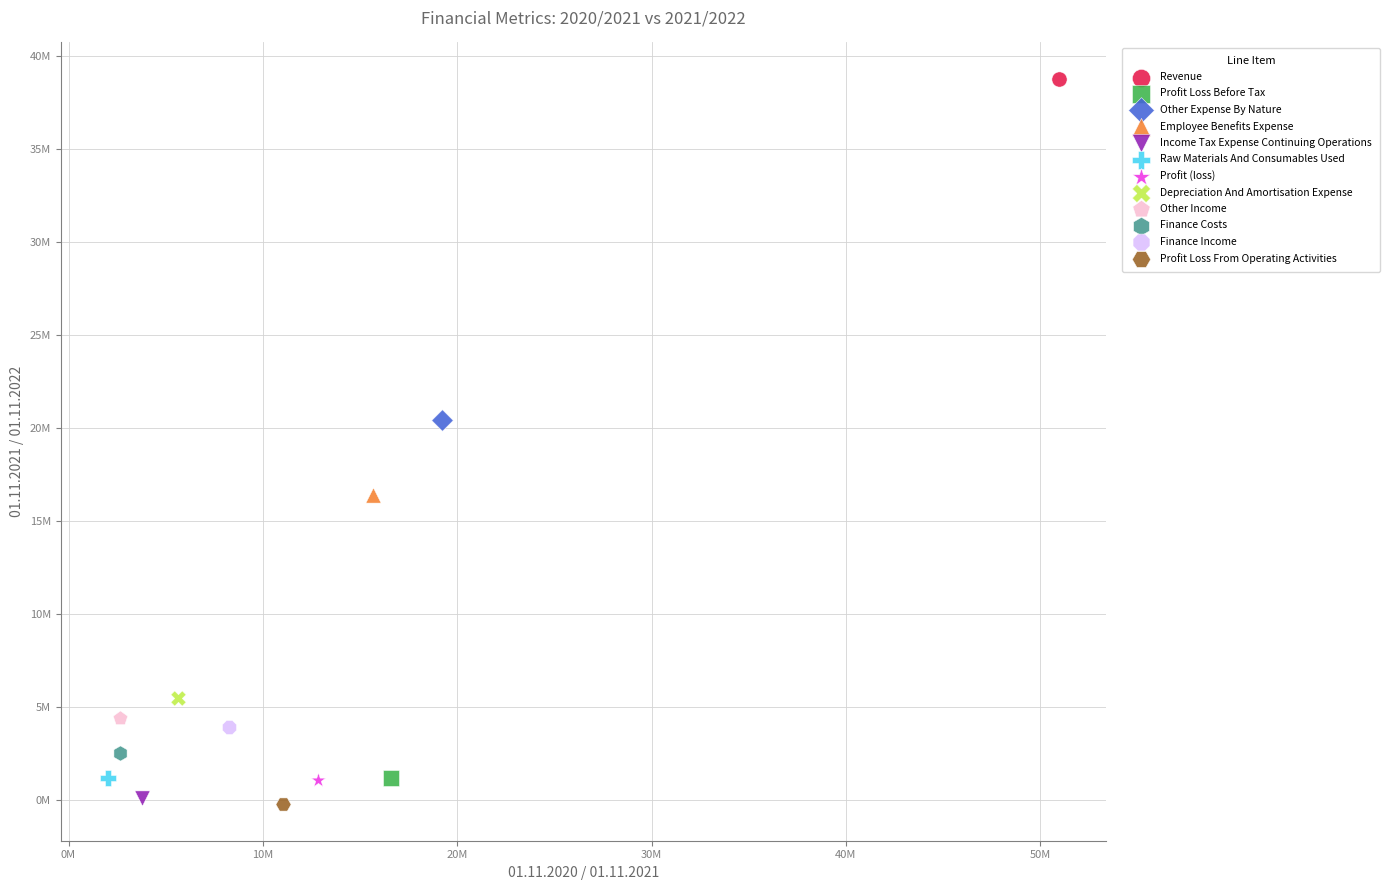

What are all the series names shown in the legend?

Revenue, Profit Loss Before Tax, Other Expense By Nature, Employee Benefits Expense, Income Tax Expense Continuing Operations, Raw Materials And Consumables Used, Profit (loss), Depreciation And Amortisation Expense, Other Income, Finance Costs, Finance Income, Profit Loss From Operating Activities